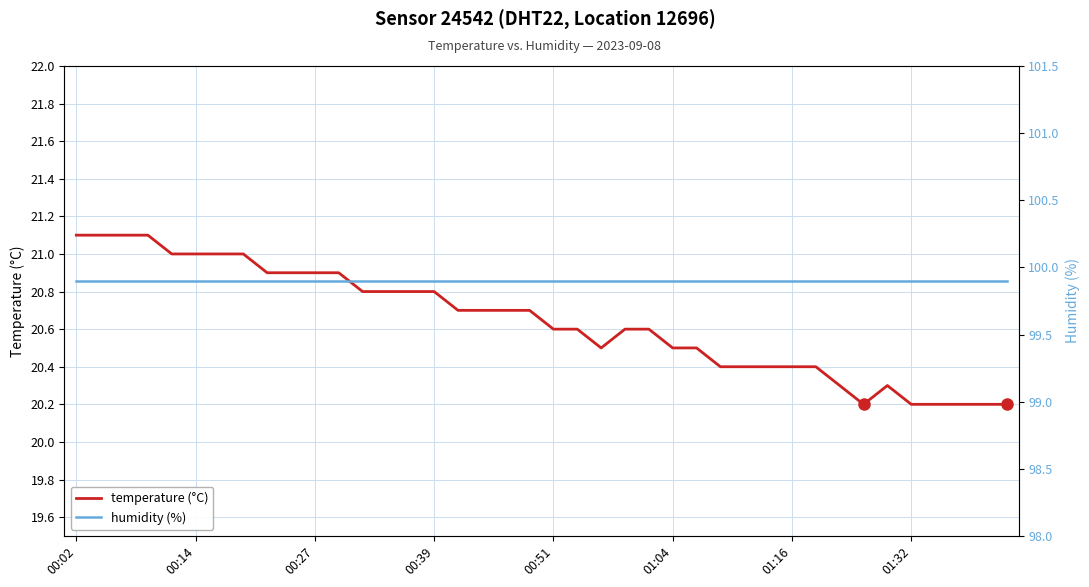

How many lines are shown in the chart?

2